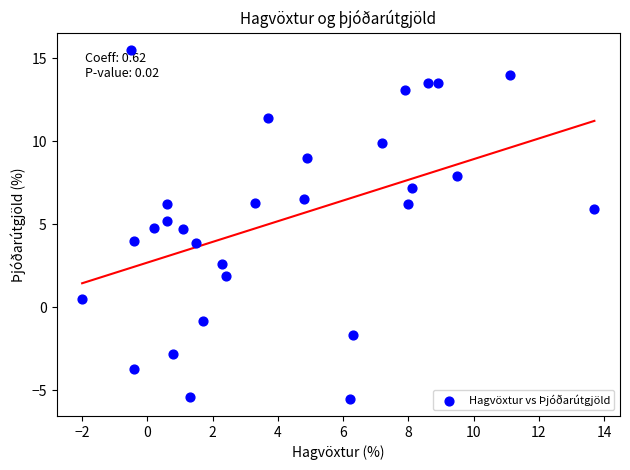

What is the range of Y values (max minus min)?

21.0